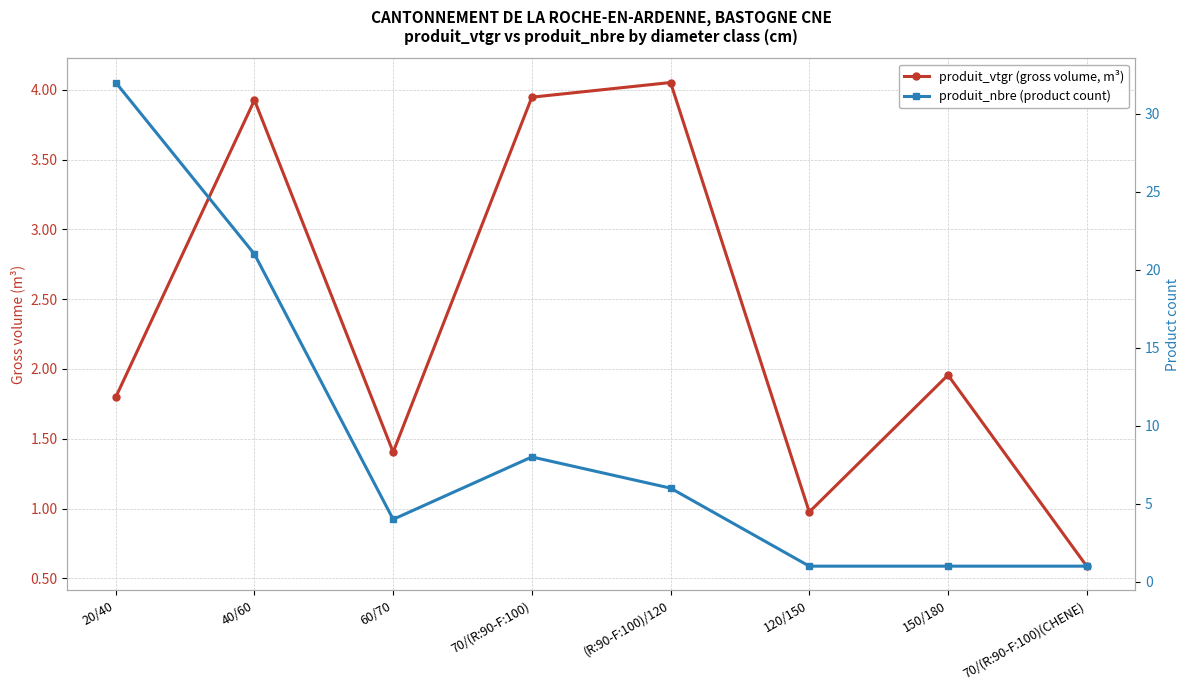

List the series in order of their peak value, lowest first.

produit_vtgr (gross volume, m³), produit_nbre (product count)